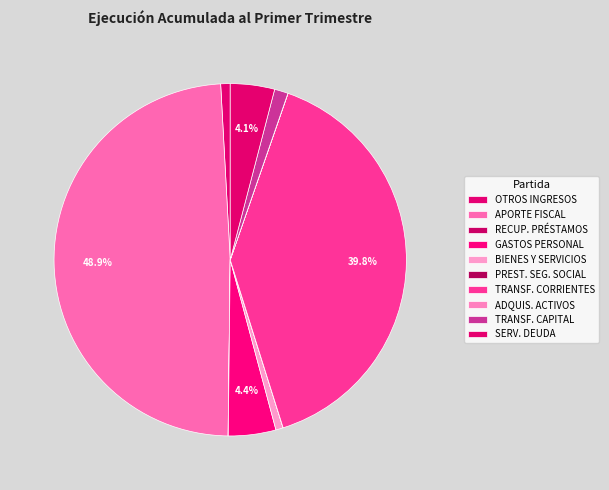

How many slices are in this pie chart?

10